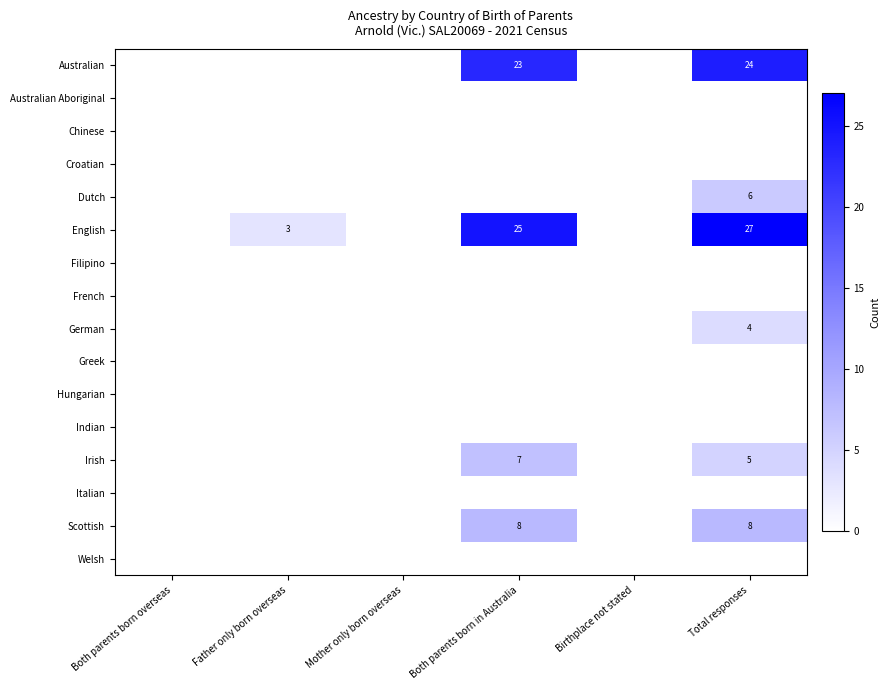

What is the sum of the Australian values at Total responses and Both parents born in Australia?

47